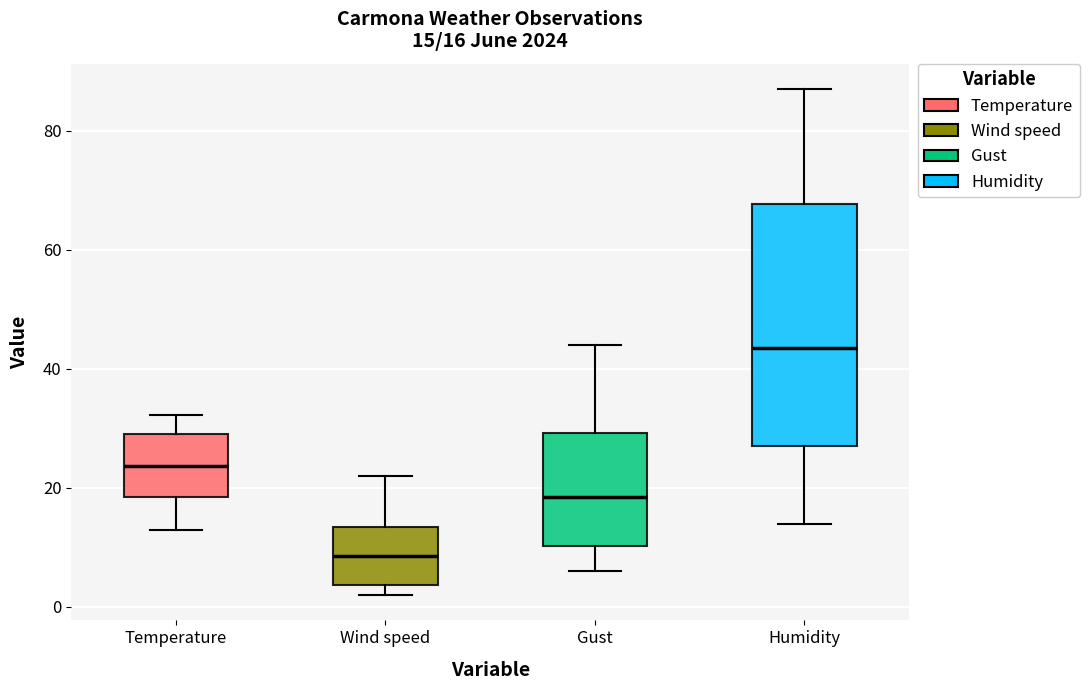

Which box has the lowest median line?

Wind speed